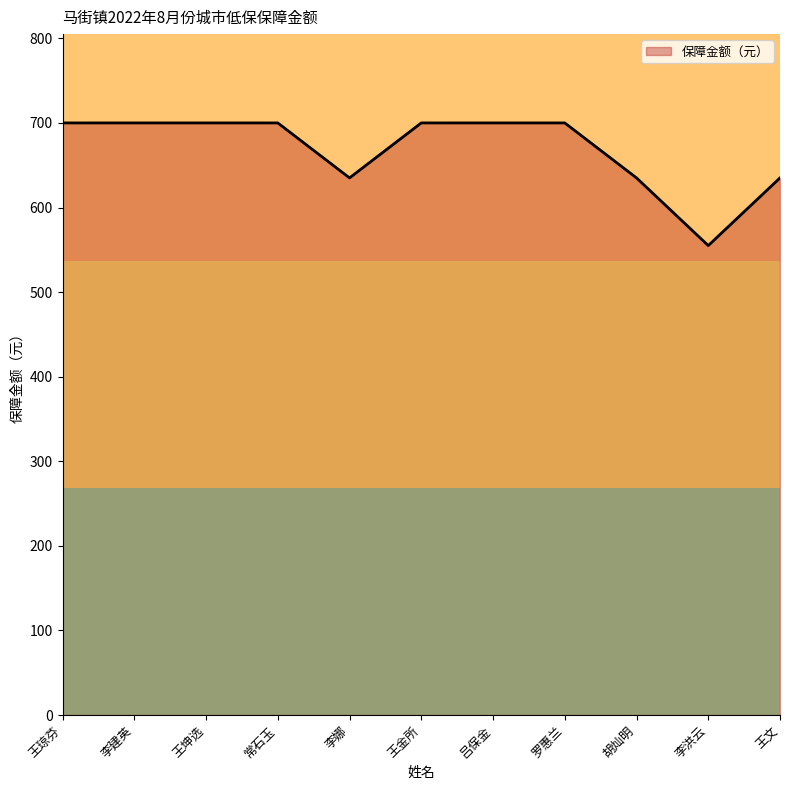

How many lines are shown in the chart?

1